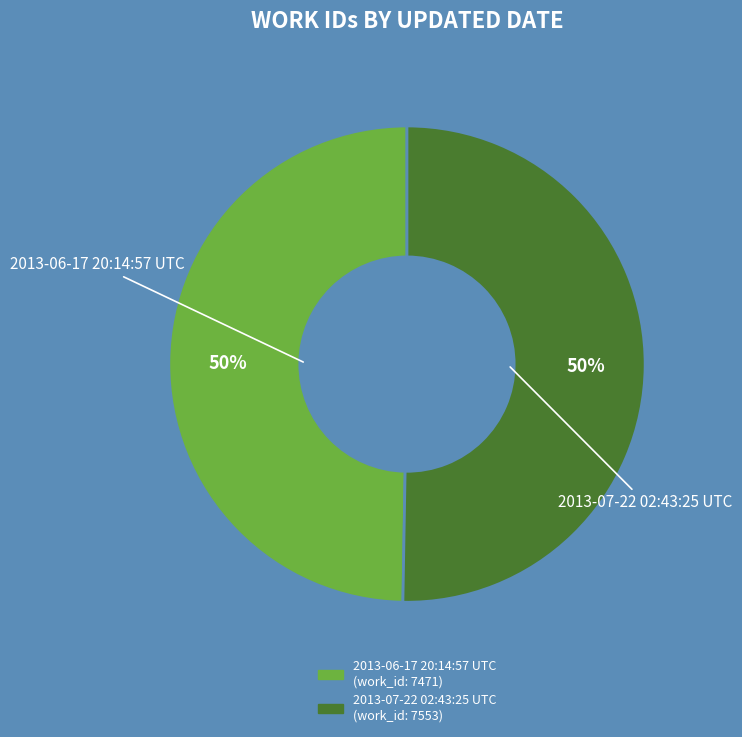

What is the ratio of the value at 2013-07-22 02:43:25 UTC to the value at 2013-06-17 20:14:57 UTC?

1.0